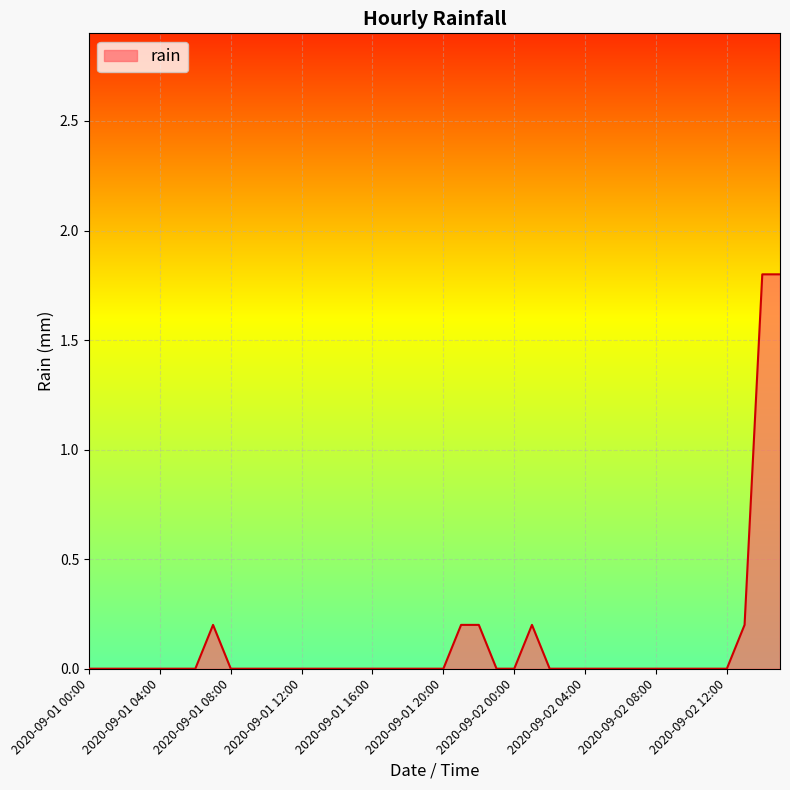

What is the difference between the maximum and minimum values?

1.8